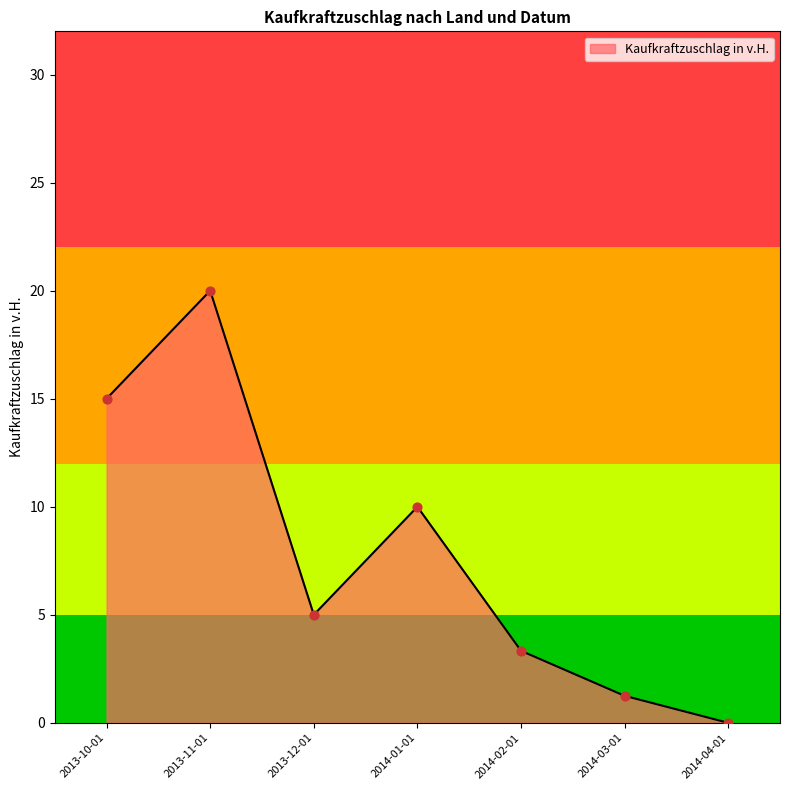

Between 2013-12-01 and 2014-03-01, which is larger?

2013-12-01